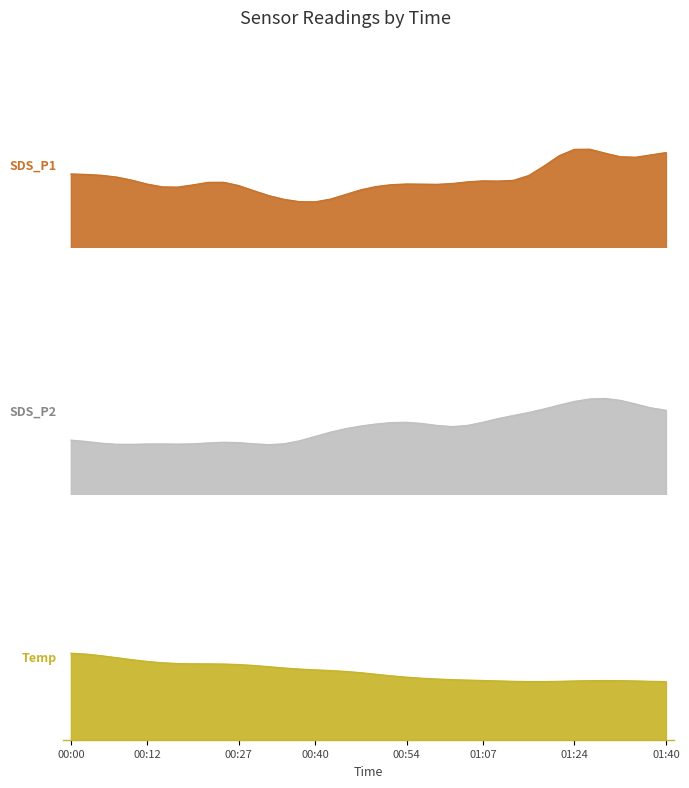

Which series has the widest spread of values?

SDS_P1